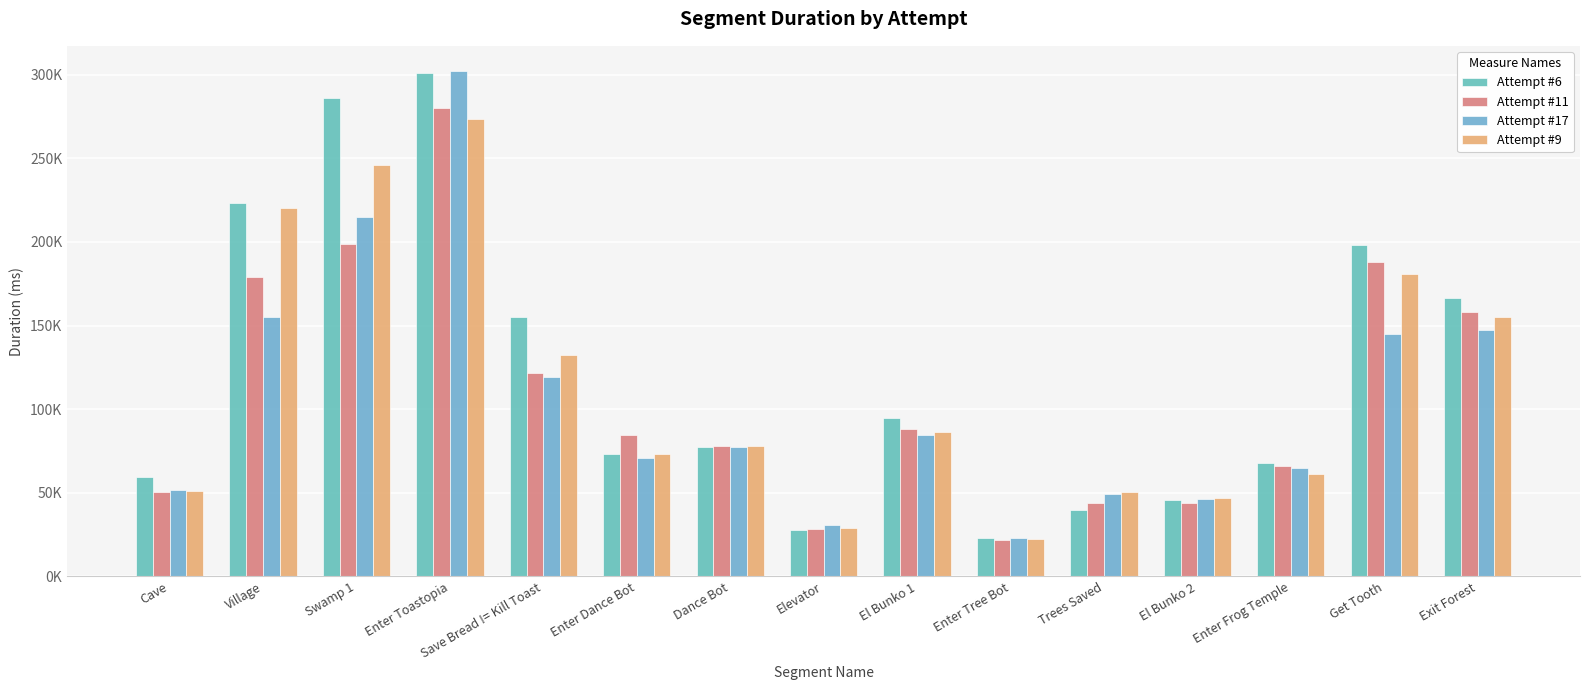

Which series changed the most between Cave and Exit Forest?

Attempt #11